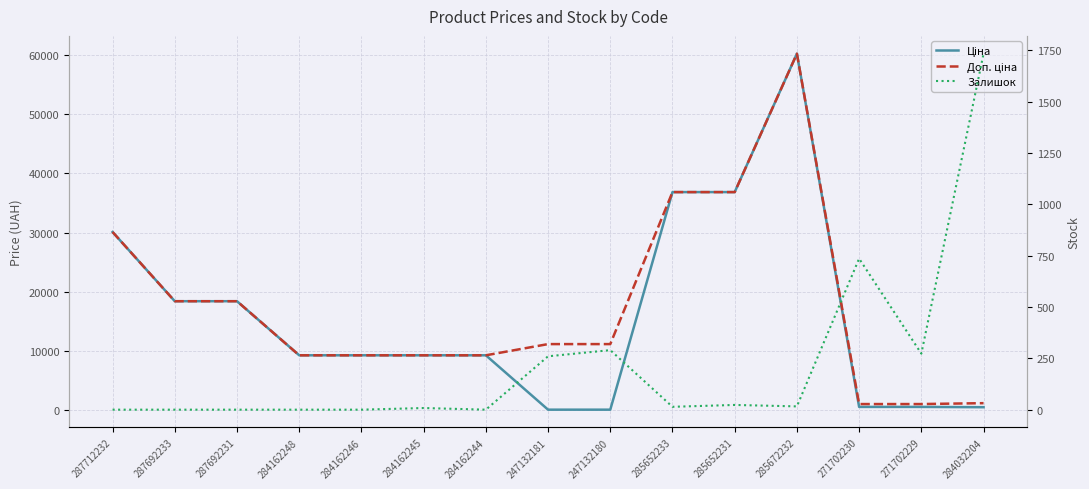

True or false: Ціна and Доп. ціна intersect in this chart.

False